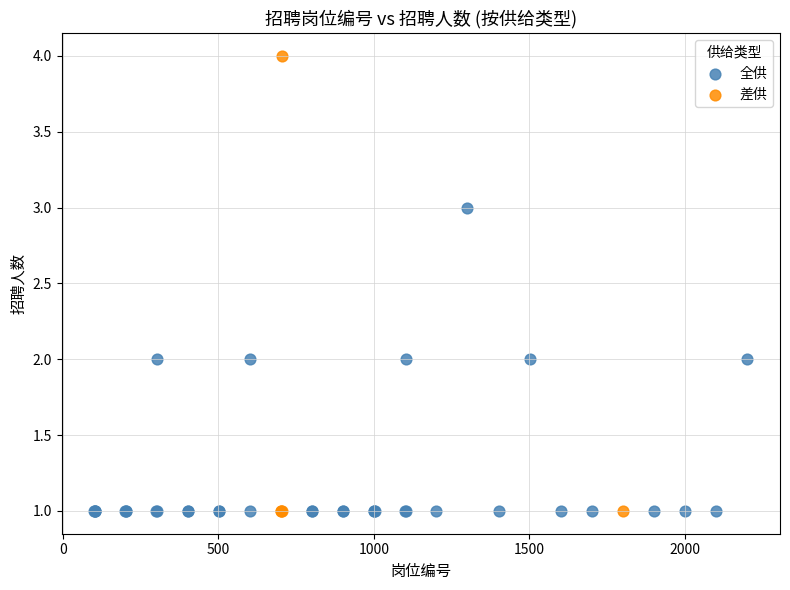

Which series contains the highest Y value?

差供